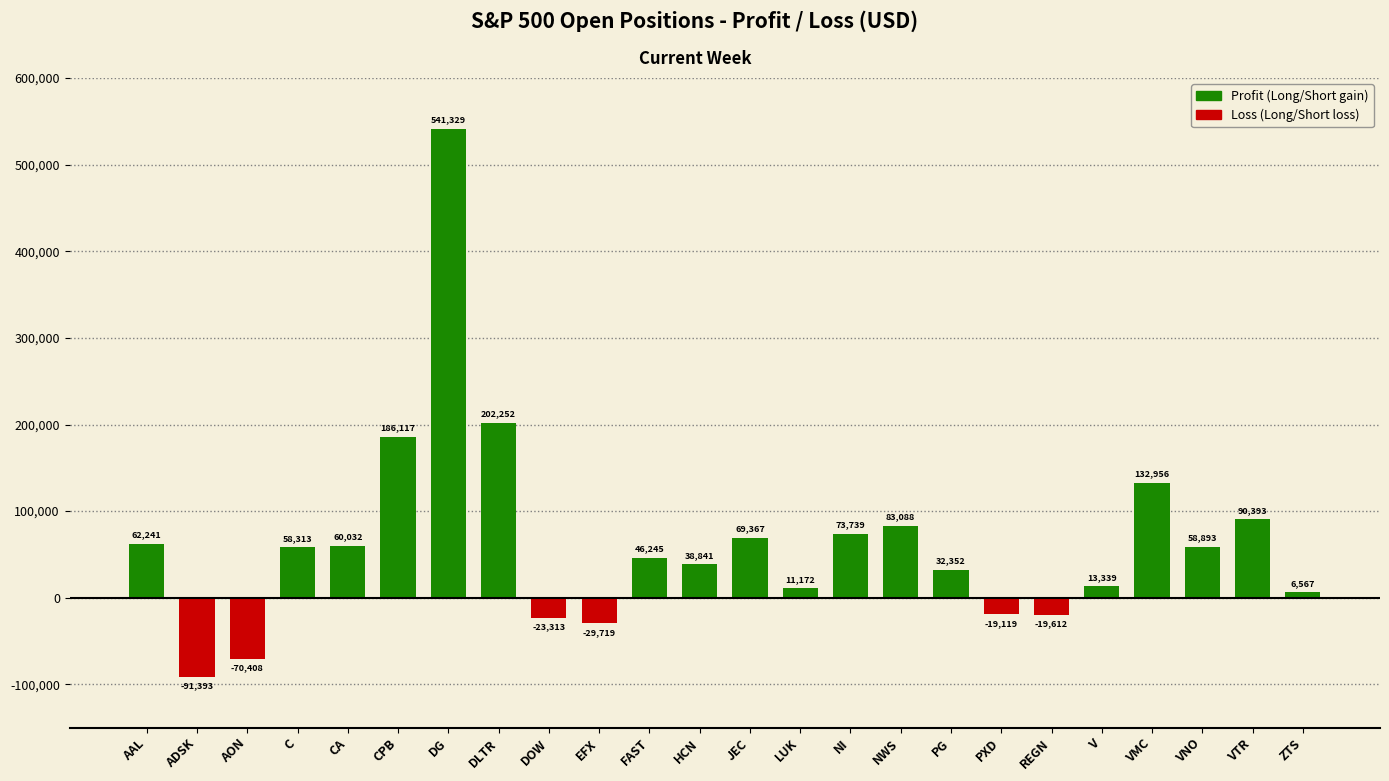

What is the difference between the values at VMC and AON?

203364.1